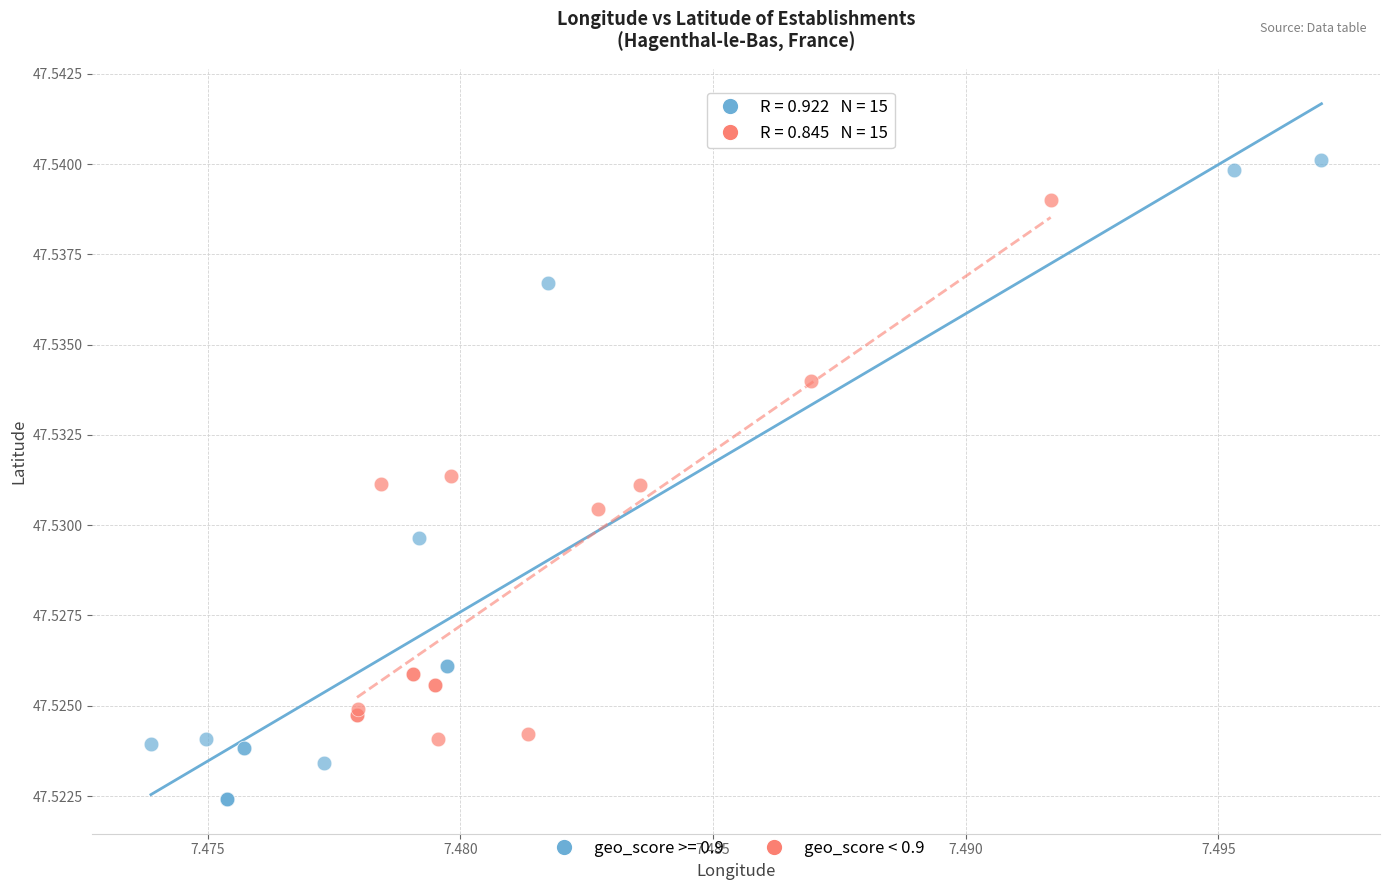

Which series contains the highest Y value?

geo_score >= 0.9